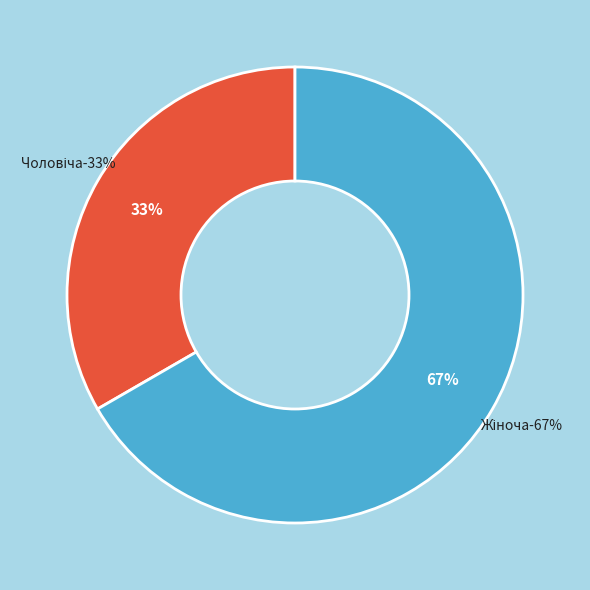

Rank the categories by value from highest to lowest.

Жіноча, Чоловіча